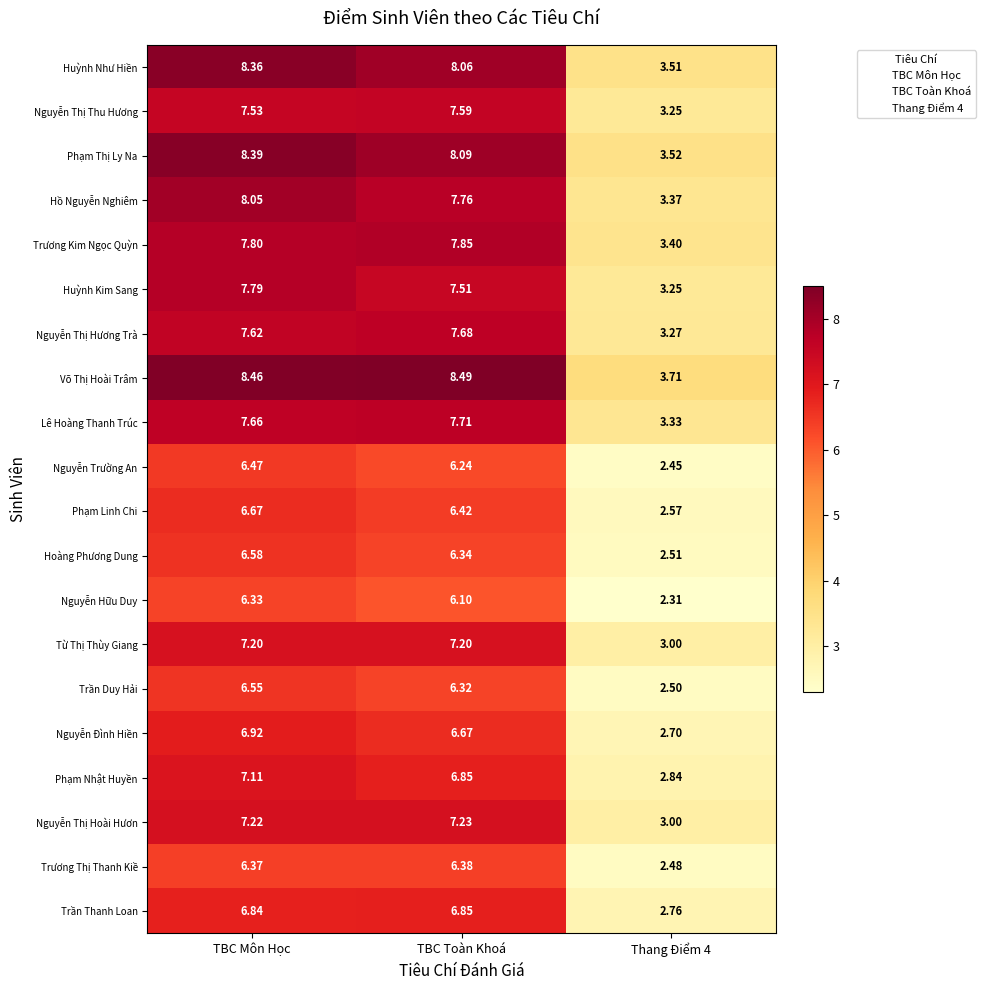

Which series has the largest range (max minus min)?

Phạm Thị Ly Na